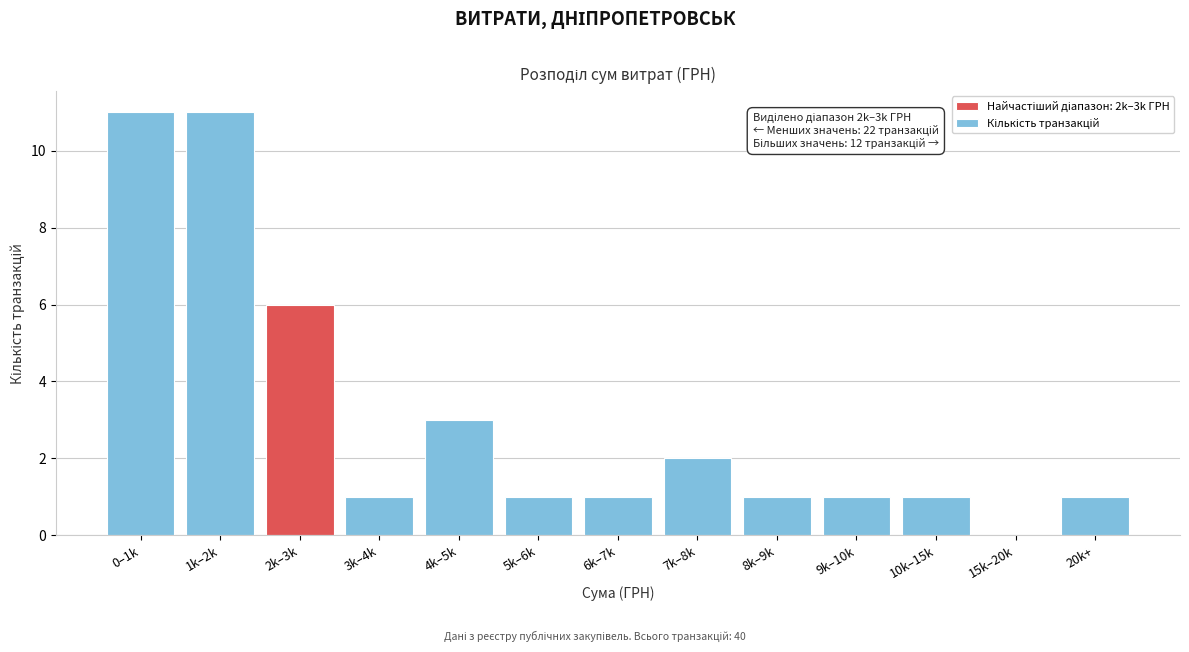

Reading left to right, what are all the values shown in this chart?

0–1k=11	1k–2k=11	2k–3k=6	3k–4k=1	4k–5k=3	5k–6k=1	6k–7k=1	7k–8k=2	8k–9k=1	9k–10k=1	10k–15k=1	15k–20k=0	20k+=1